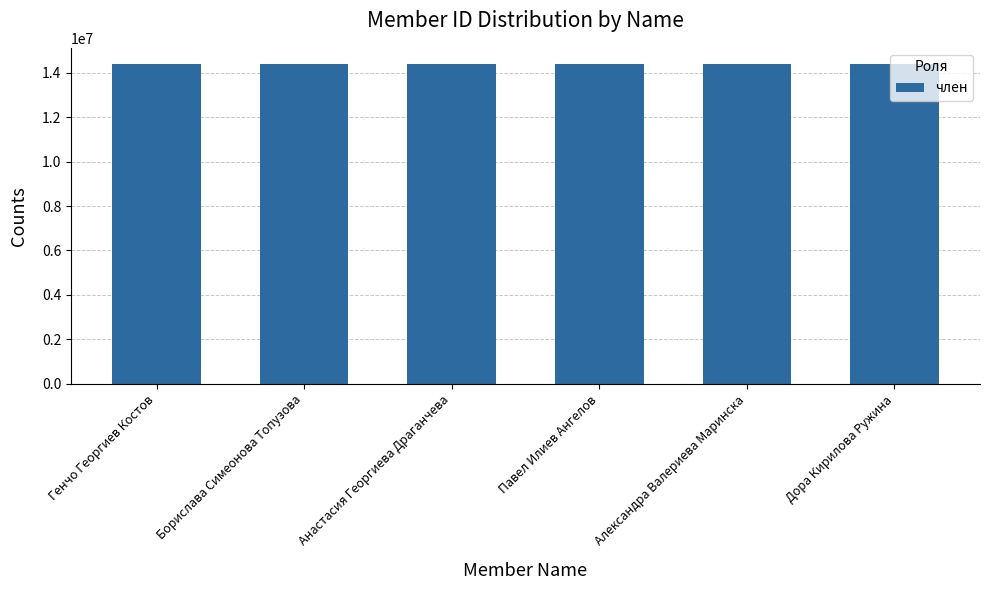

True or false: the data shows 14400027 at Александра Валериева Маринска.

True